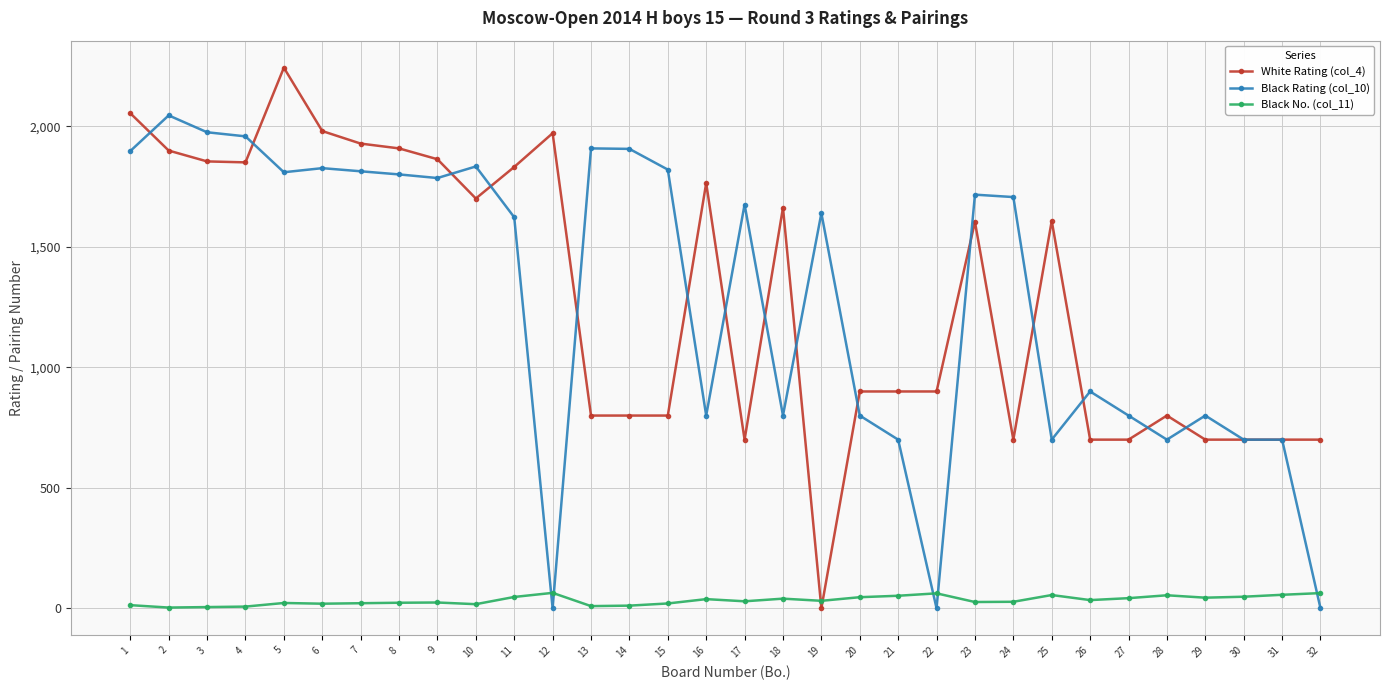

Which series has the largest range (max minus min)?

White Rating (col_4)